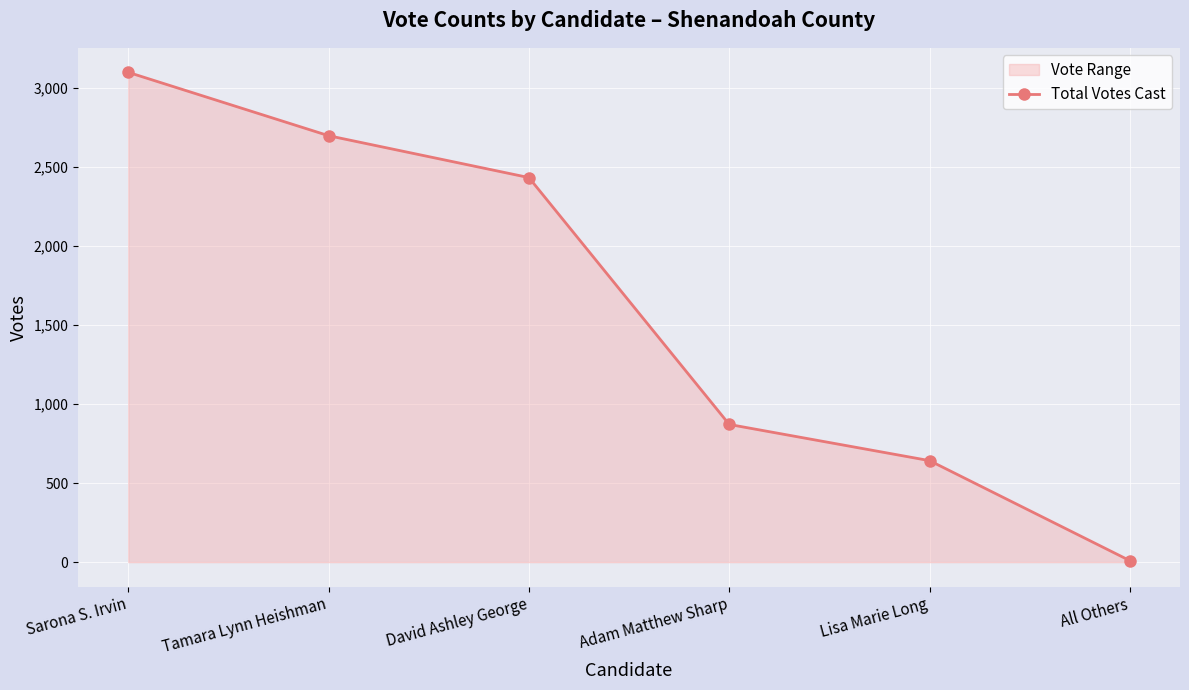

What is the difference between the maximum and second lowest values?

2457